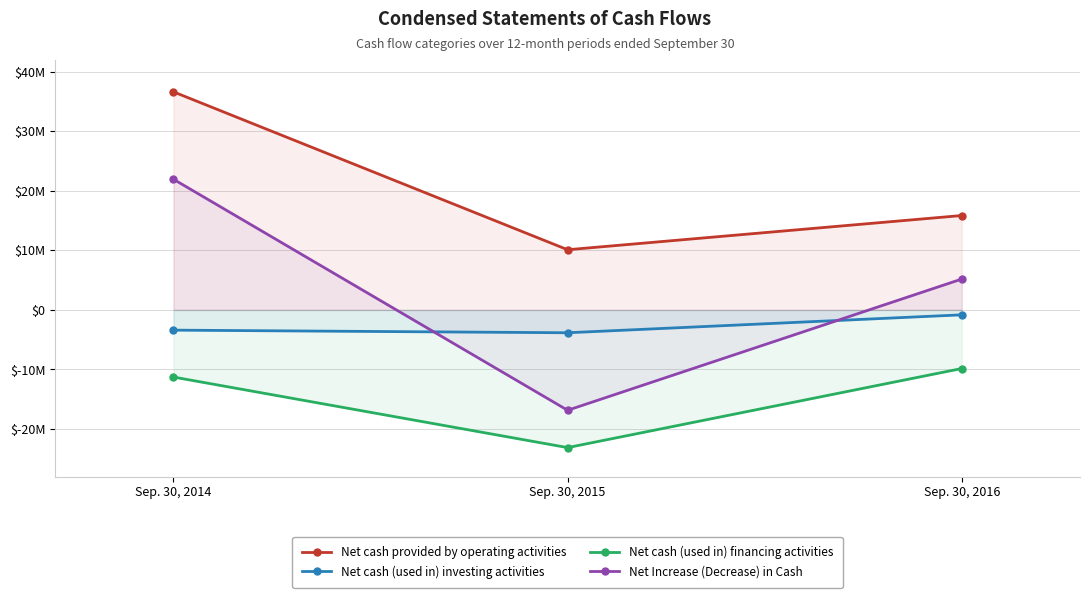

Which category has the highest value across all series?

Sep. 30, 2014